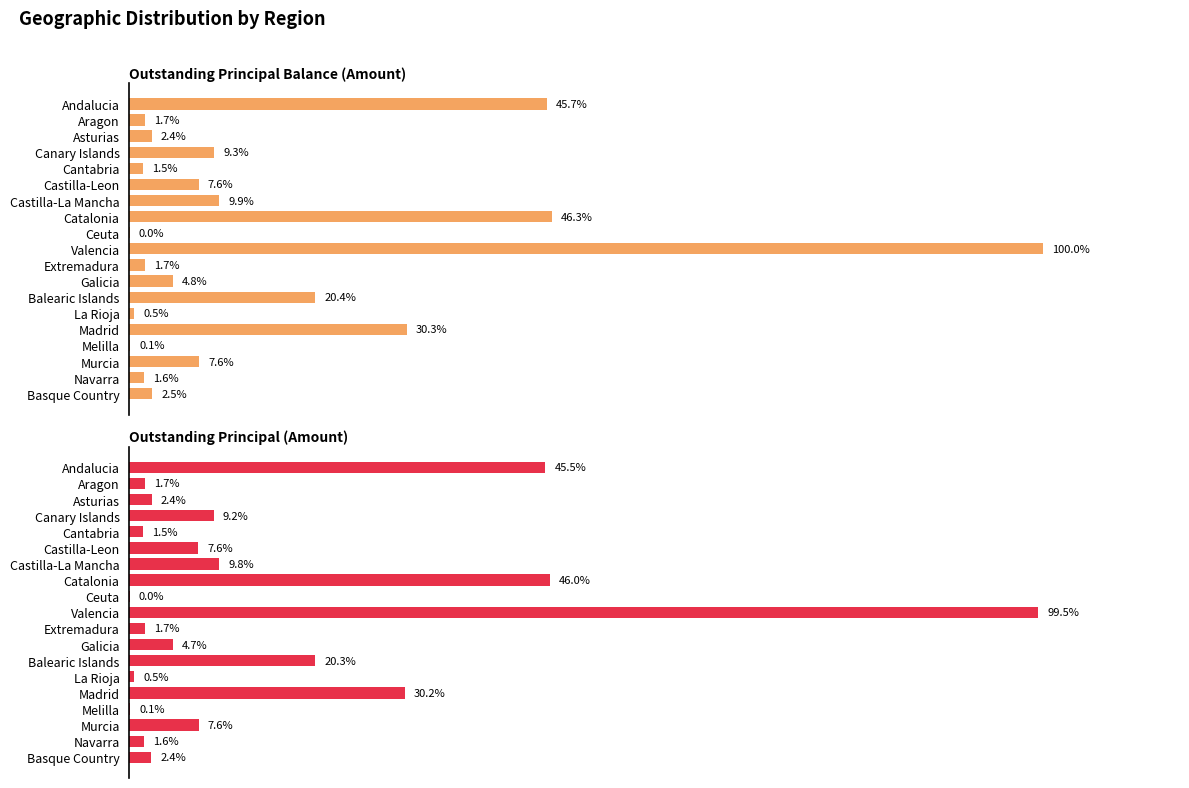

Which series has the widest spread of values?

Outstanding Principal Balance (Amount)